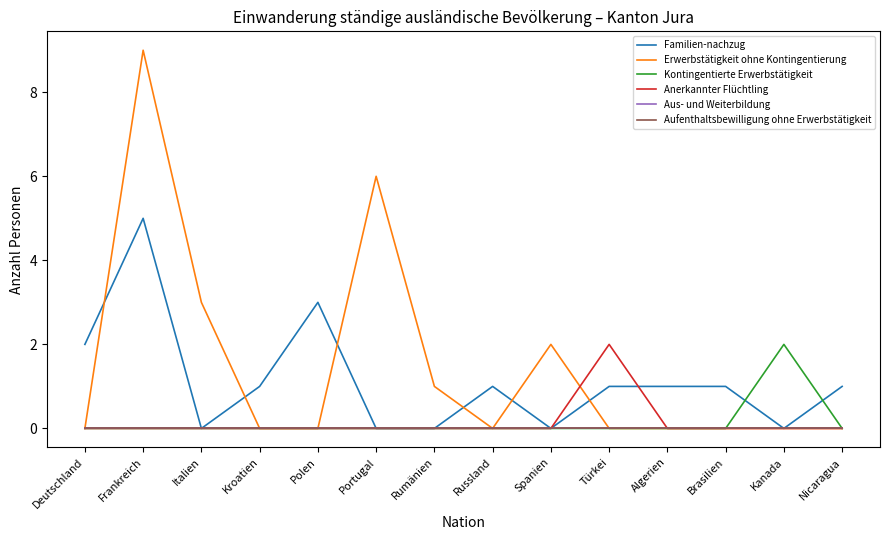

Is the value of Aufenthaltsbewilligung ohne Erwerbstätigkeit at Algerien greater than the value of Familien-nachzug at Italien?

No